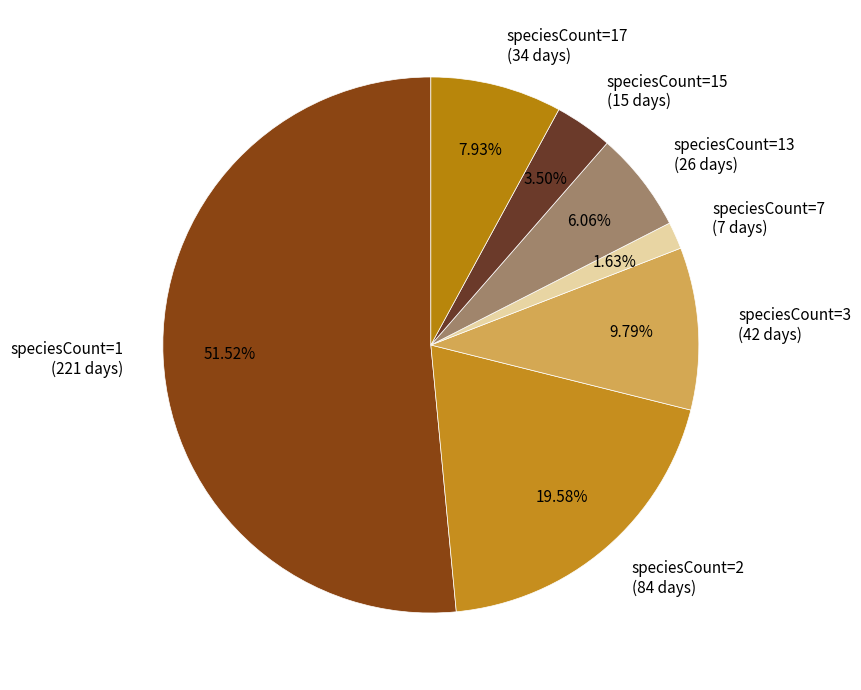

Which has a higher value, speciesCount=3 (42 days) or speciesCount=1 (221 days)?

speciesCount=1 (221 days)